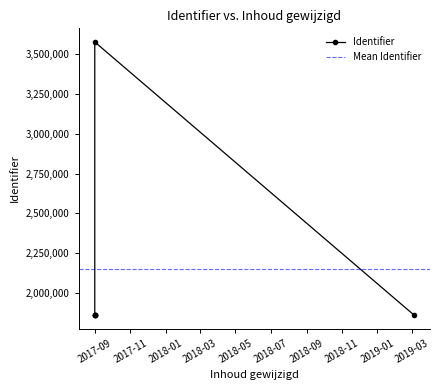

Is this an area chart (filled region under the line)?

No